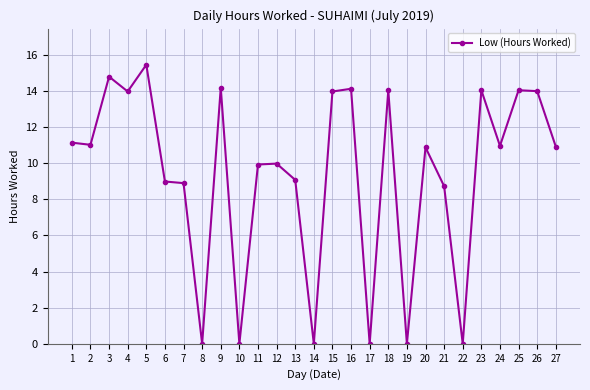

True or false: there are more than 2 points higher than both neighbors.

True